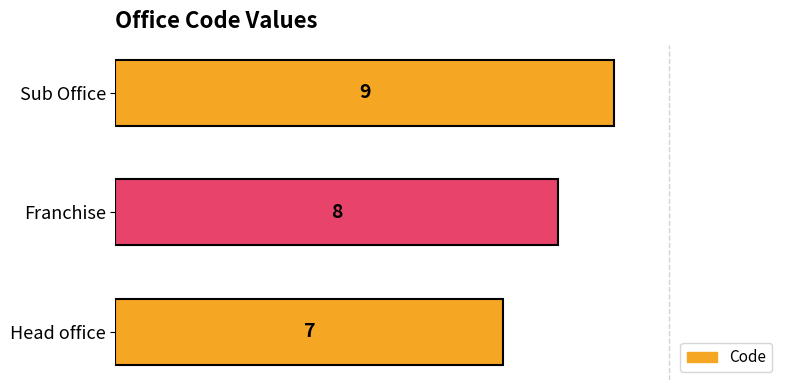

Which category has the highest value across all series?

Sub Office